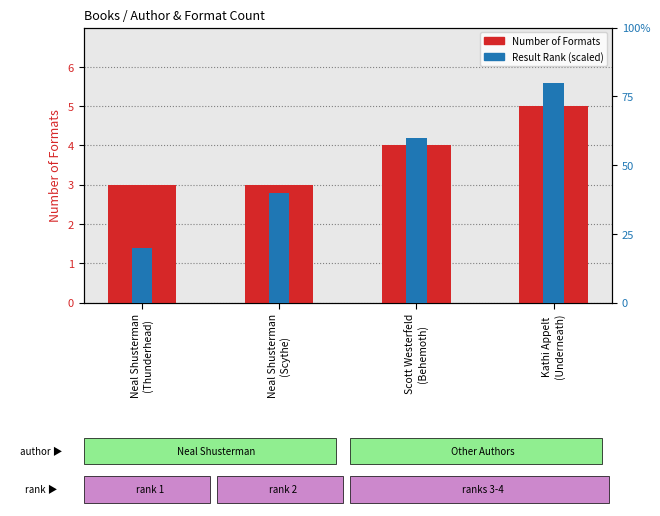

How many bars are there in total?

8